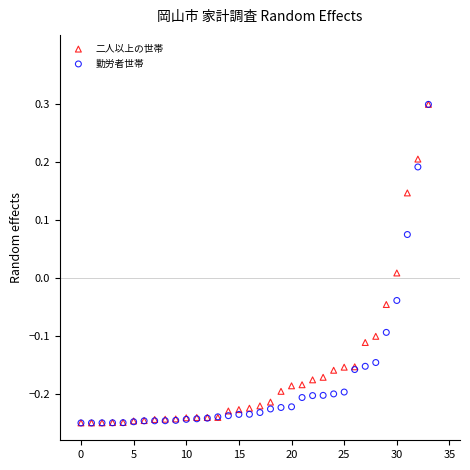

What are all the series names shown in the legend?

二人以上の世帯, 勤労者世帯